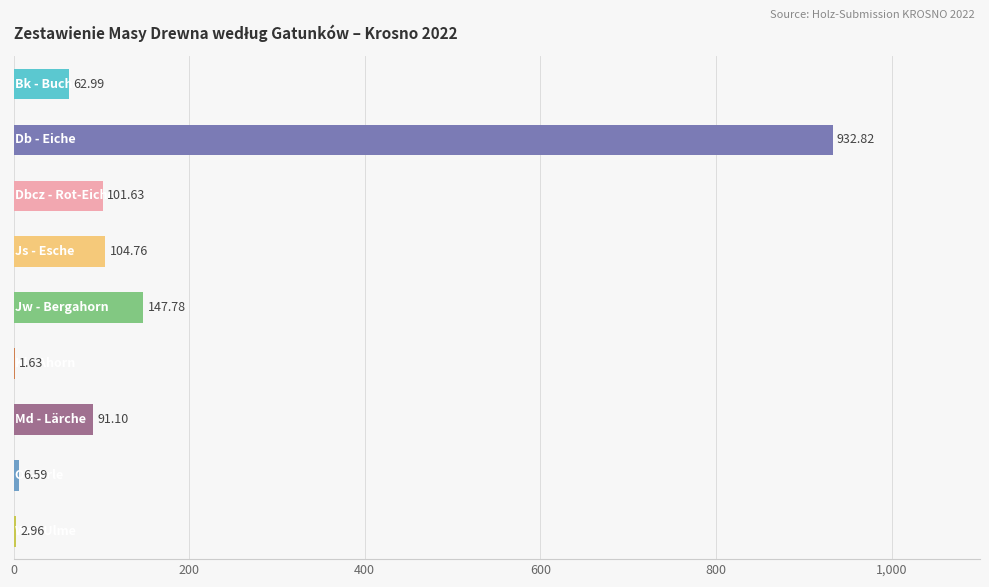

Count the number of categories in the chart.

9